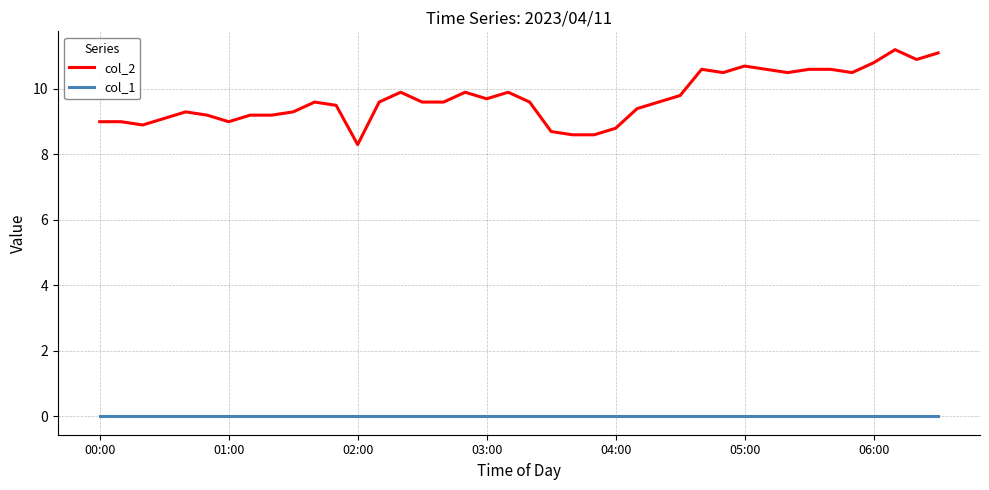

Rank the series by their average value, from highest to lowest.

col_2, col_1